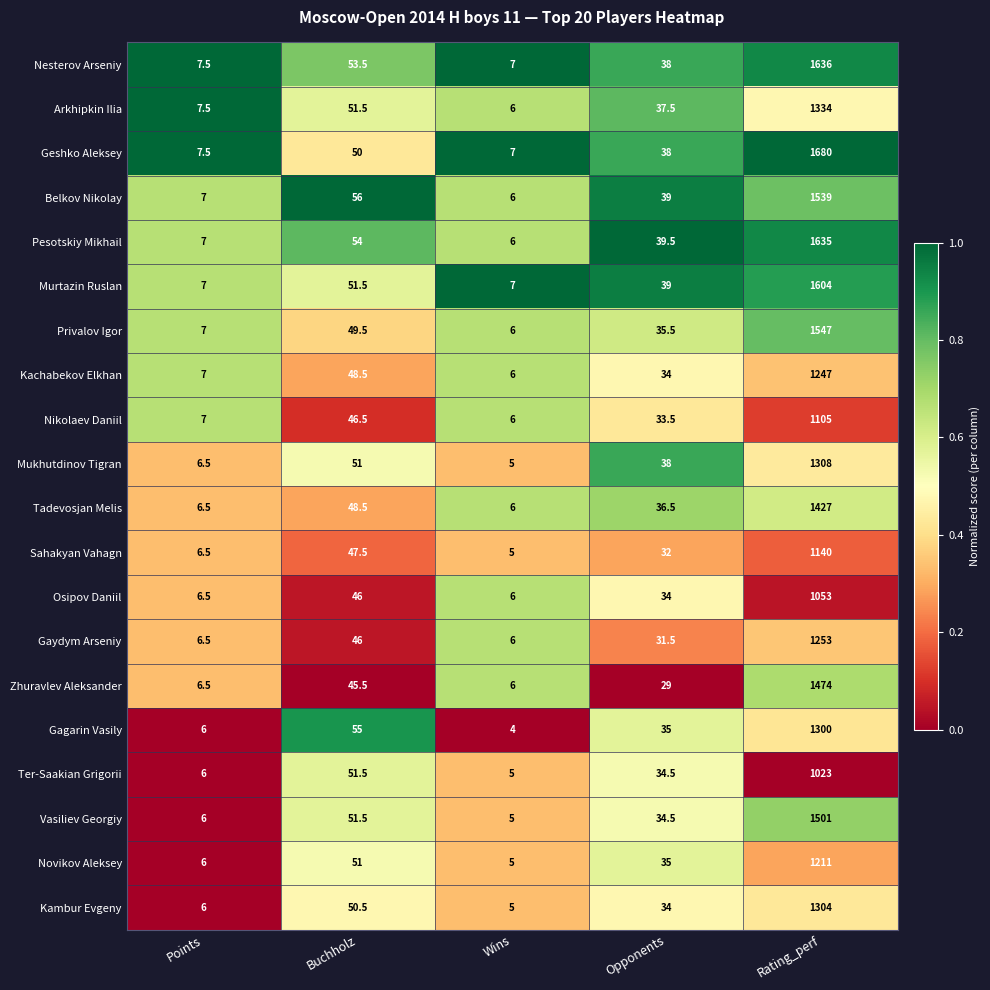

Is it true that Nesterov Arseniy equals 1636.0 at Rating_perf?

True